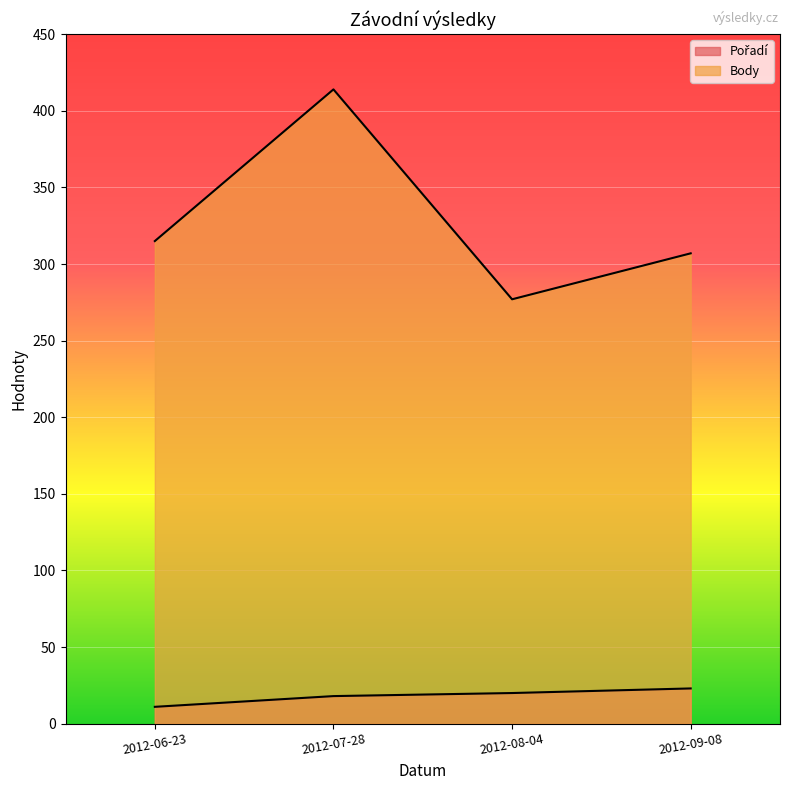

What is the sum of all Body values?

1313